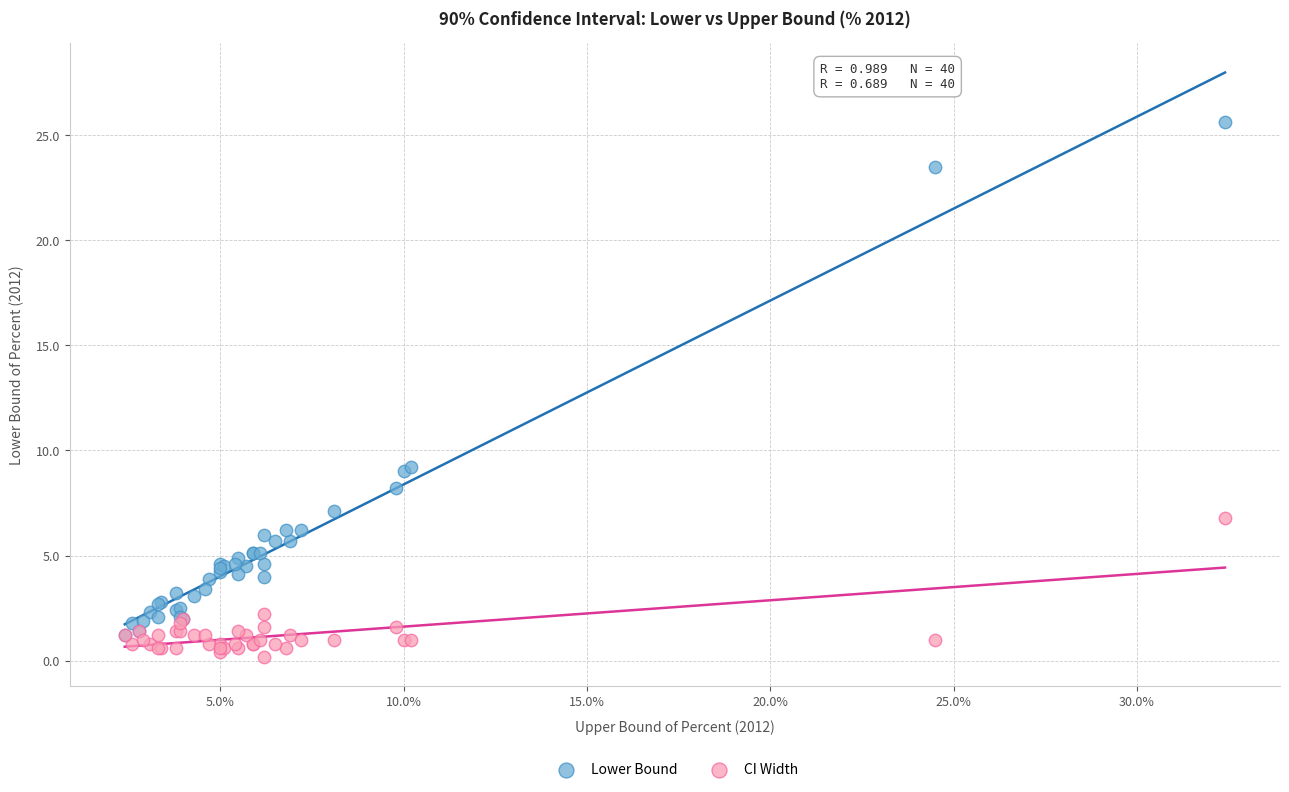

Which series contains the highest Y value?

Lower Bound